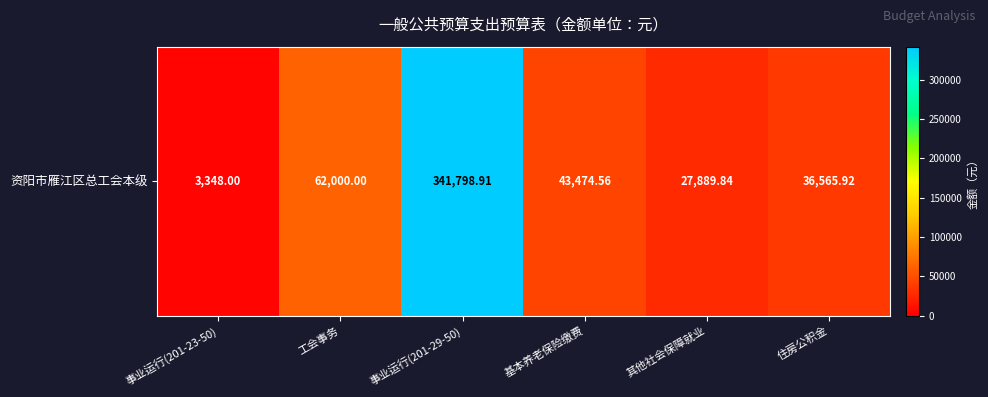

What is the difference between the maximum and minimum values?

338450.9